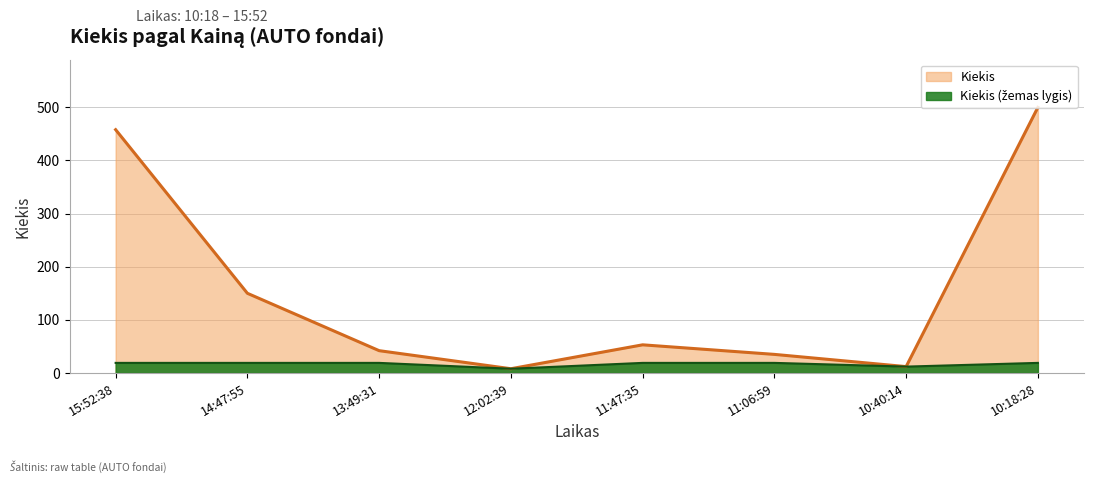

Reading left to right, what are all the values shown in this chart?

15:52:38=458	14:47:55=150	13:49:31=42	12:02:39=8	11:47:35=53	11:06:59=35	10:40:14=12	10:18:28=500